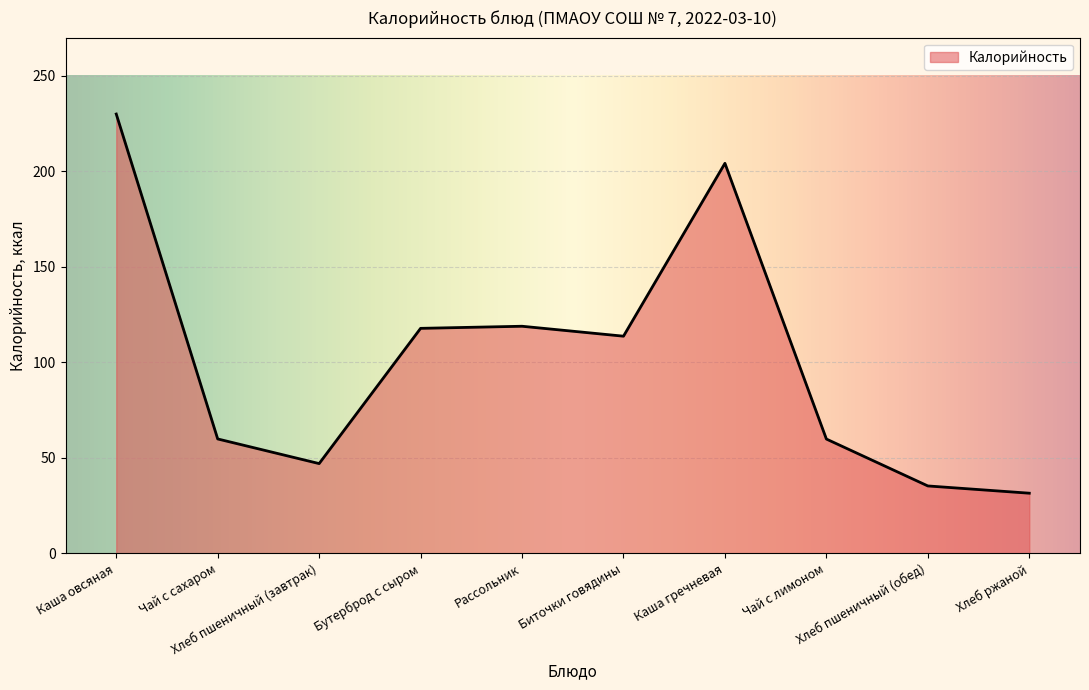

Which label corresponds to the largest value in the chart?

Каша овсяная